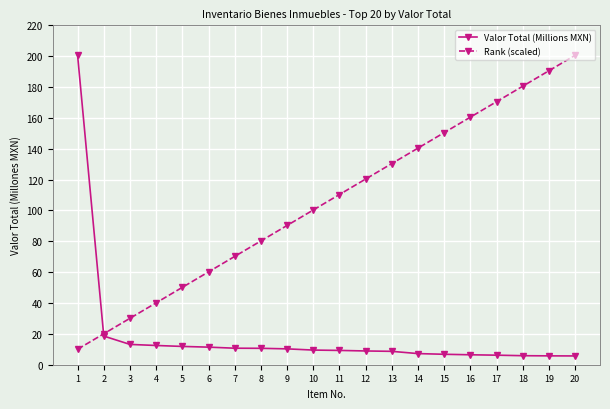

Is the value of Rank (scaled) at 16 greater than the value of Valor Total (Millions MXN) at 13?

Yes